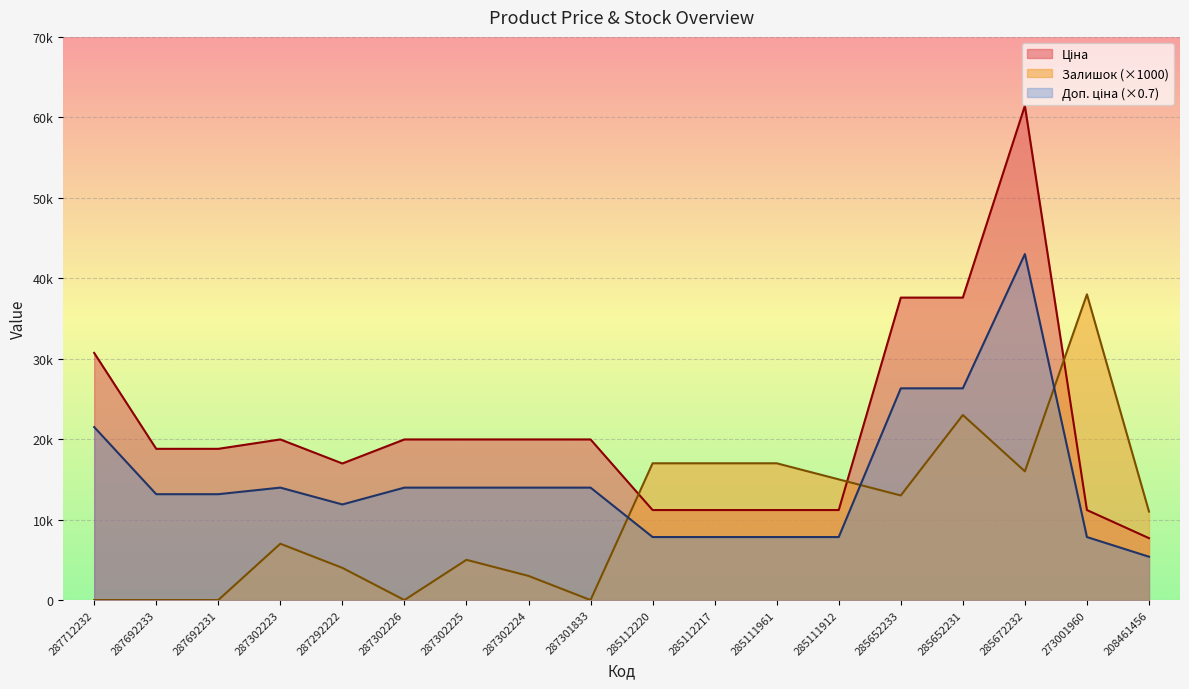

At which category does Залишок reach its first local valley?

287302226